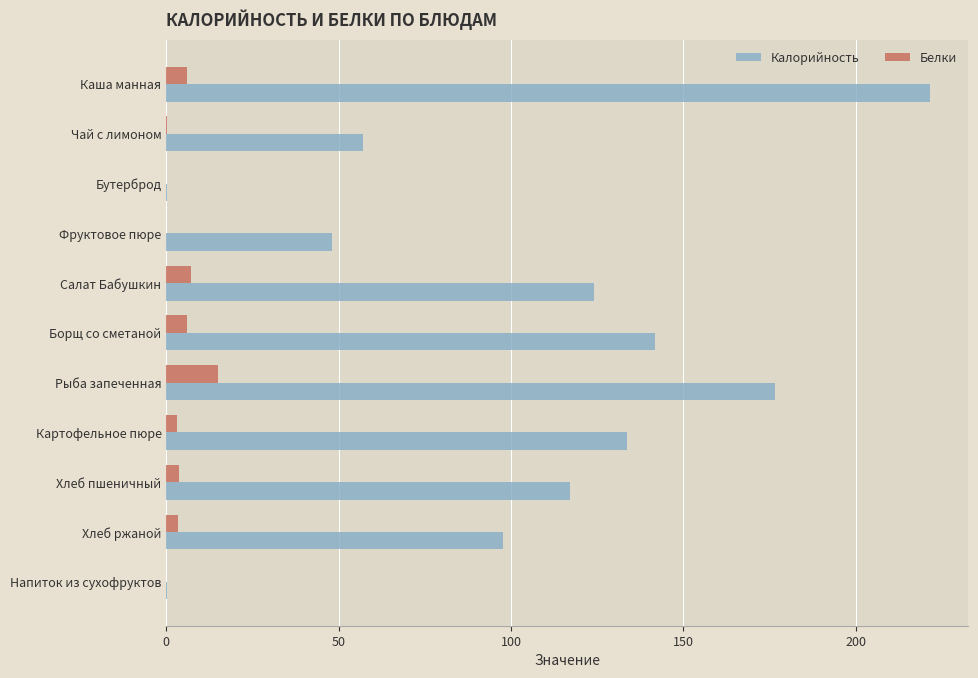

What is the total value across all series at Борщ со сметаной?

147.9